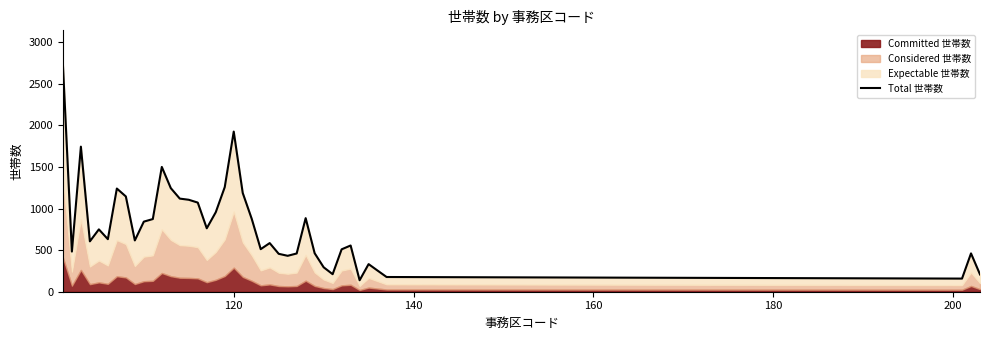

What is the maximum value shown in the chart?

2733